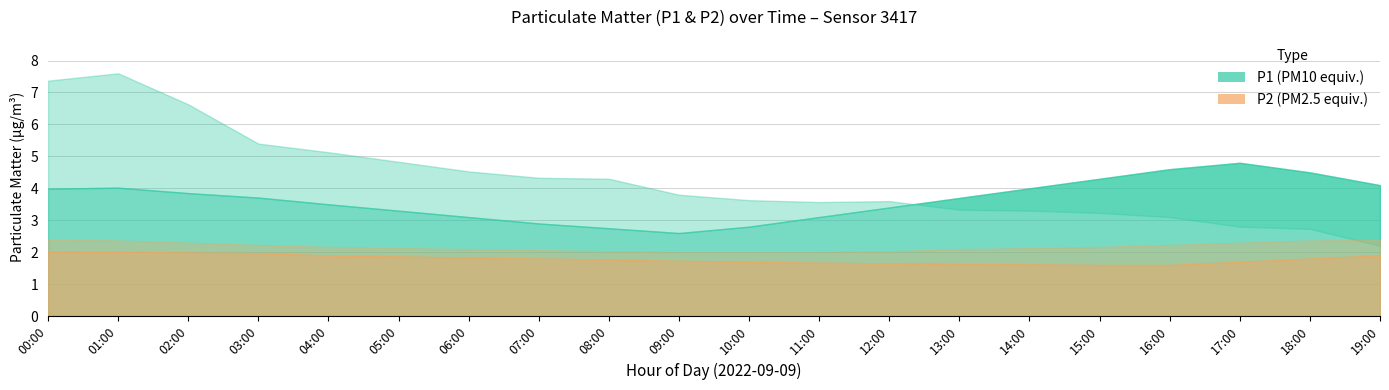

Reading left to right, what are all the values shown in this chart?

P1: 00:00=4.0	01:00=4.0	02:00=3.9	03:00=3.7	04:00=3.5	05:00=3.3	06:00=3.1	07:00=2.9	08:00=2.8	09:00=2.6	10:00=2.8	11:00=3.1	12:00=3.4	13:00=3.7	14:00=4.0	15:00=4.3	16:00=4.6	17:00=4.8	18:00=4.5	19:00=4.1
P1_upper: 00:00=7.4	01:00=7.6	02:00=6.6	03:00=5.4	04:00=5.1	05:00=4.8	06:00=4.5	07:00=4.3	08:00=4.3	09:00=3.8	10:00=3.6	11:00=3.6	12:00=3.6	13:00=3.3	14:00=3.3	15:00=3.2	16:00=3.1	17:00=2.8	18:00=2.7	19:00=2.2
P2: 00:00=2.0	01:00=2.0	02:00=2.0	03:00=2.0	04:00=1.9	05:00=1.9	06:00=1.8	07:00=1.8	08:00=1.8	09:00=1.7	10:00=1.7	11:00=1.7	12:00=1.6	13:00=1.6	14:00=1.6	15:00=1.6	16:00=1.6	17:00=1.7	18:00=1.8	19:00=1.9
P2_upper: 00:00=2.4	01:00=2.4	02:00=2.3	03:00=2.2	04:00=2.2	05:00=2.1	06:00=2.1	07:00=2.1	08:00=2.0	09:00=2.0	10:00=2.0	11:00=2.0	12:00=2.0	13:00=2.1	14:00=2.1	15:00=2.2	16:00=2.2	17:00=2.3	18:00=2.4	19:00=2.4